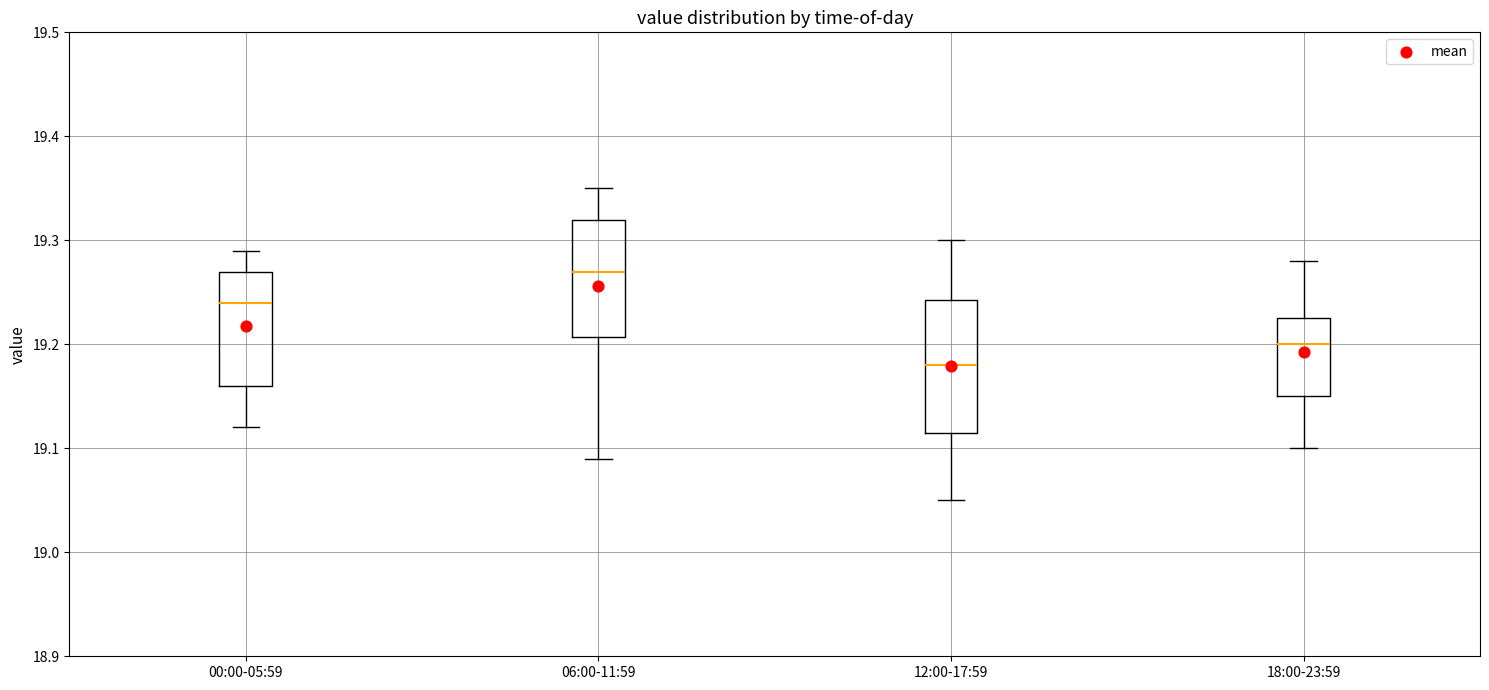

Reading left to right, transcribe this box plot: for each box, give where its median line is, the range the box spans, and where its two whiskers end, as read against the y-axis. The values are not printed on the chart, so give them approximately, as read against the axis.

00:00-05:59: median 19.24, box 19.16 to 19.27, whiskers 19.12 to 19.29
06:00-11:59: median 19.27, box 19.21 to 19.32, whiskers 19.09 to 19.35
12:00-17:59: median 19.18, box 19.12 to 19.24, whiskers 19.05 to 19.30
18:00-23:59: median 19.20, box 19.15 to 19.23, whiskers 19.10 to 19.28